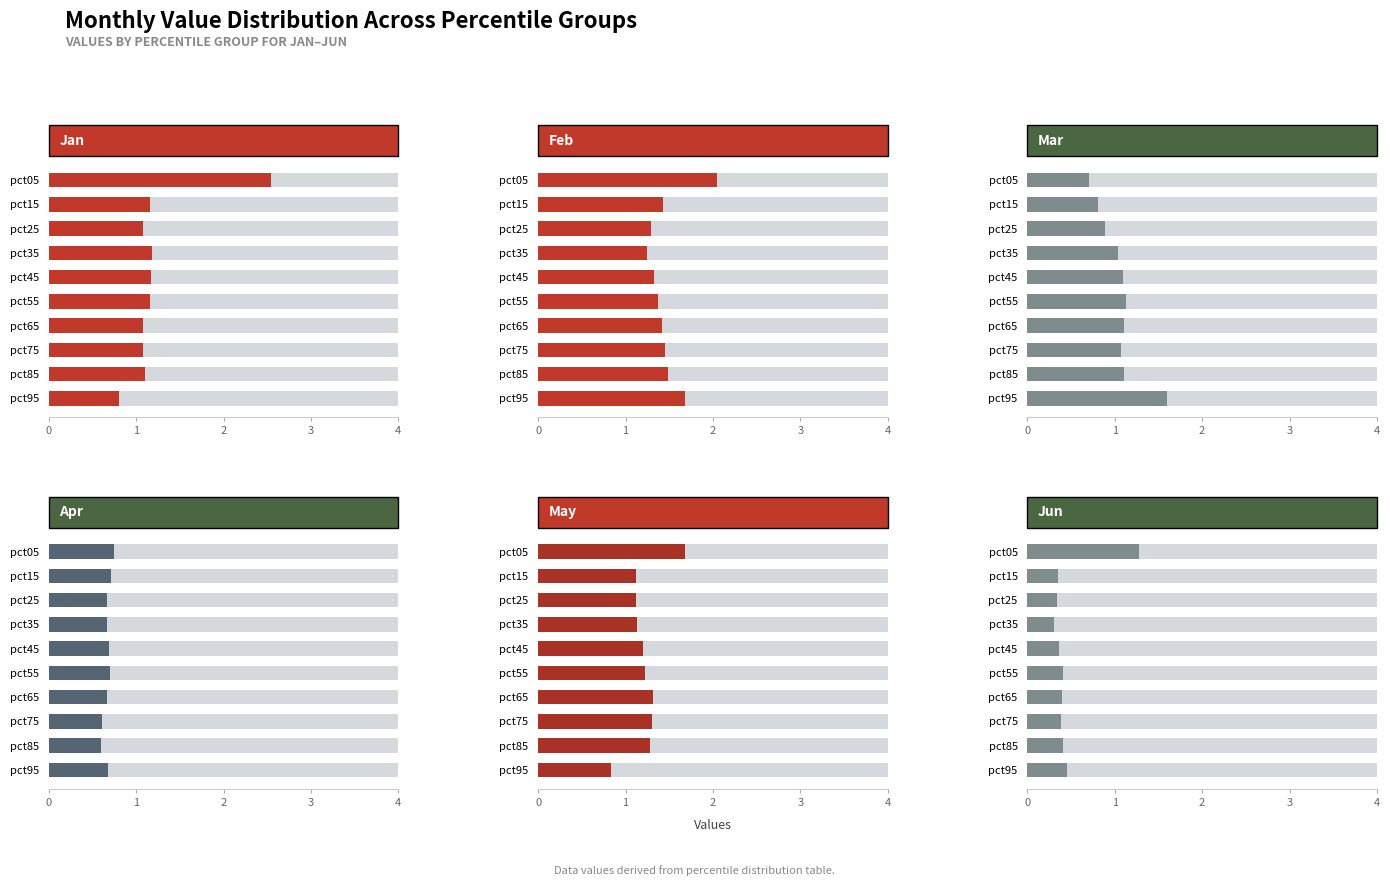

List the labels in order of Feb value, largest first.

0, 9, 8, 7, 1, 6, 5, 4, 2, 3